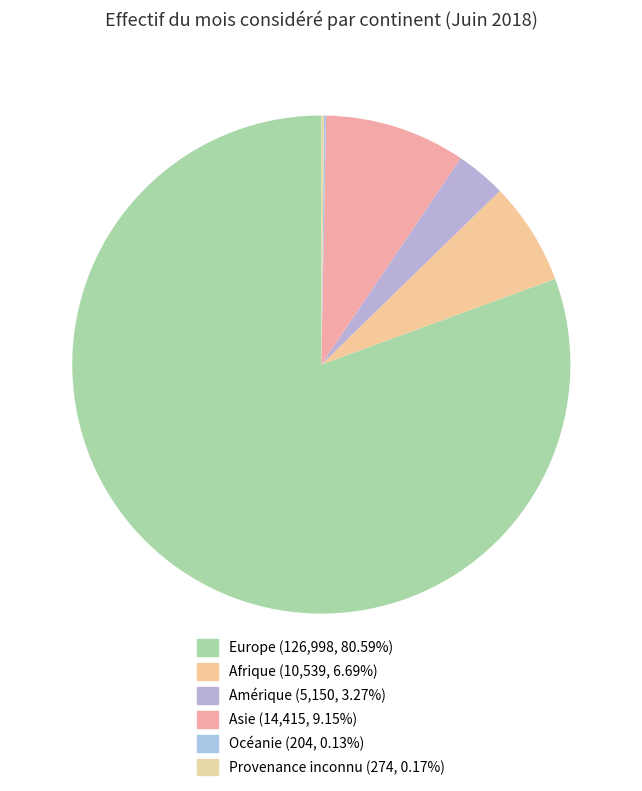

To the nearest percent, what percentage of the pie is Asie?

9%